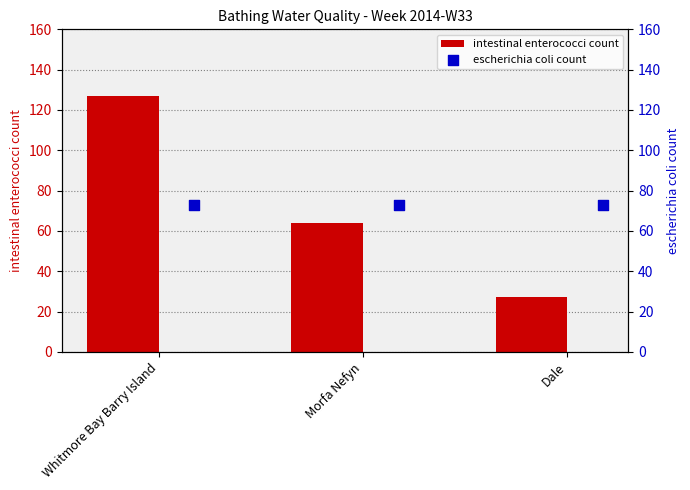

Which series has the largest Y range (max minus min)?

intestinal enterococci count